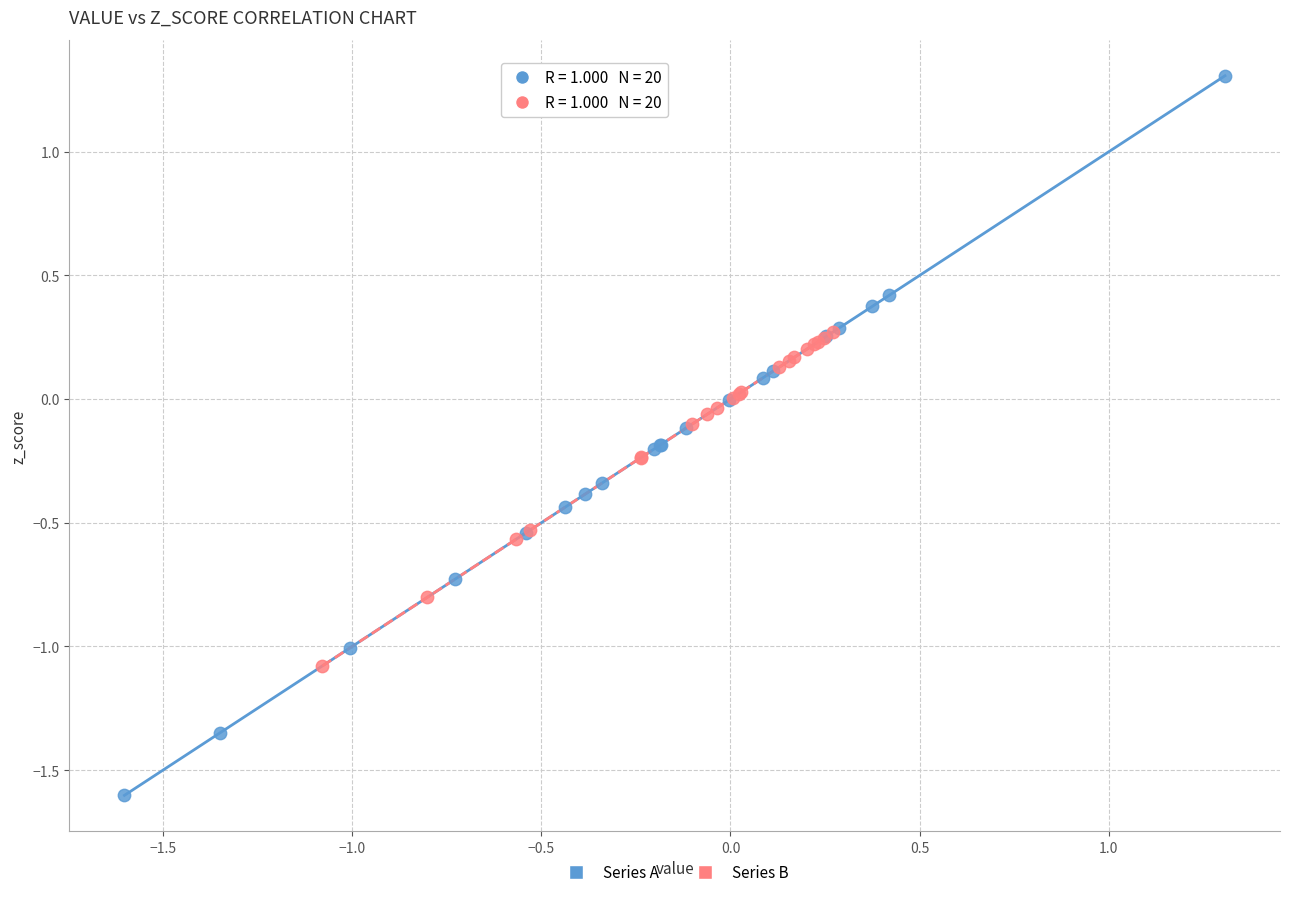

Which series reaches the minimum Y coordinate?

Series A